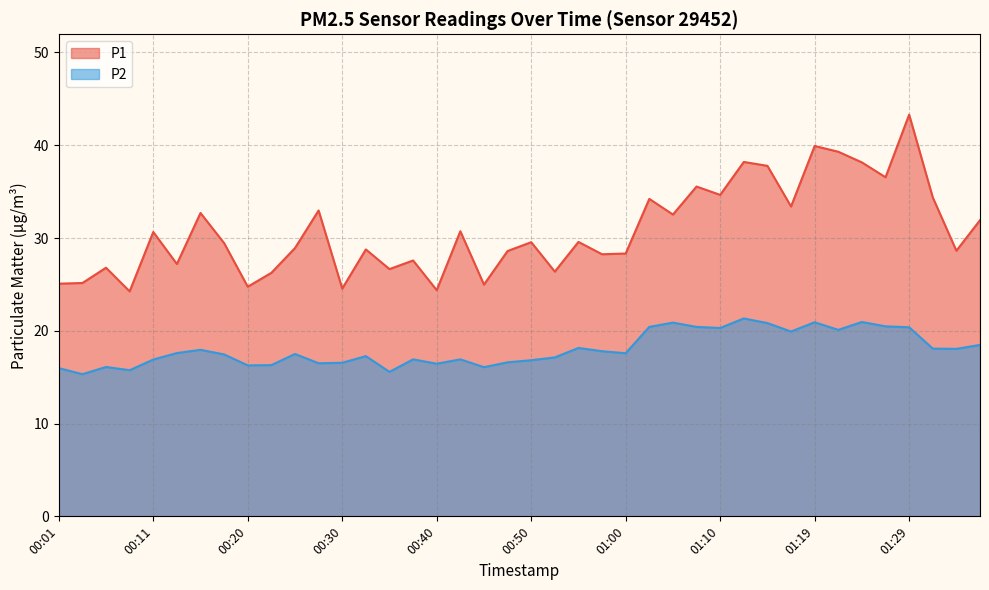

At which label does P1 reach its minimum?

00:08